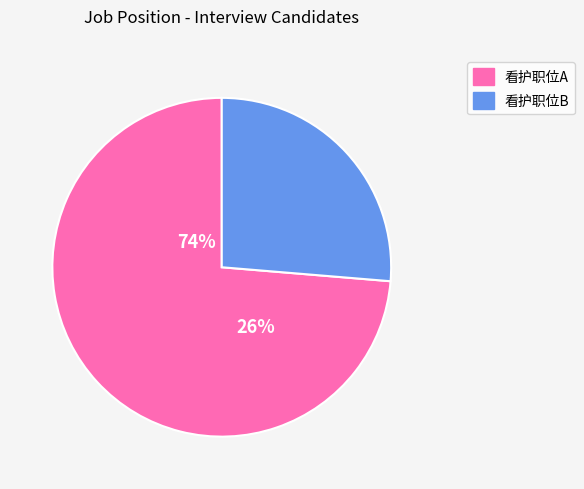

Is it true that 看护职位A is 68% of the pie?

False